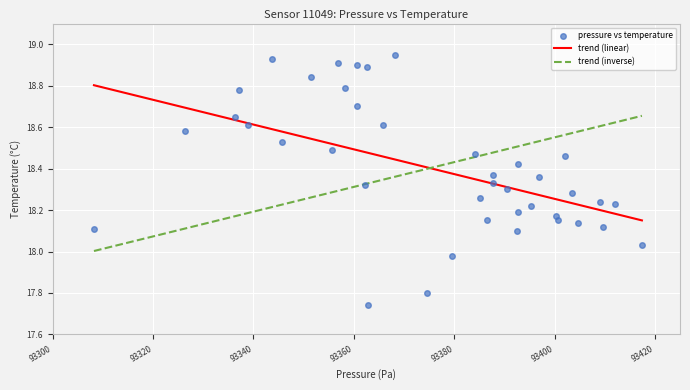

What is the range of Y values (max minus min)?

1.2